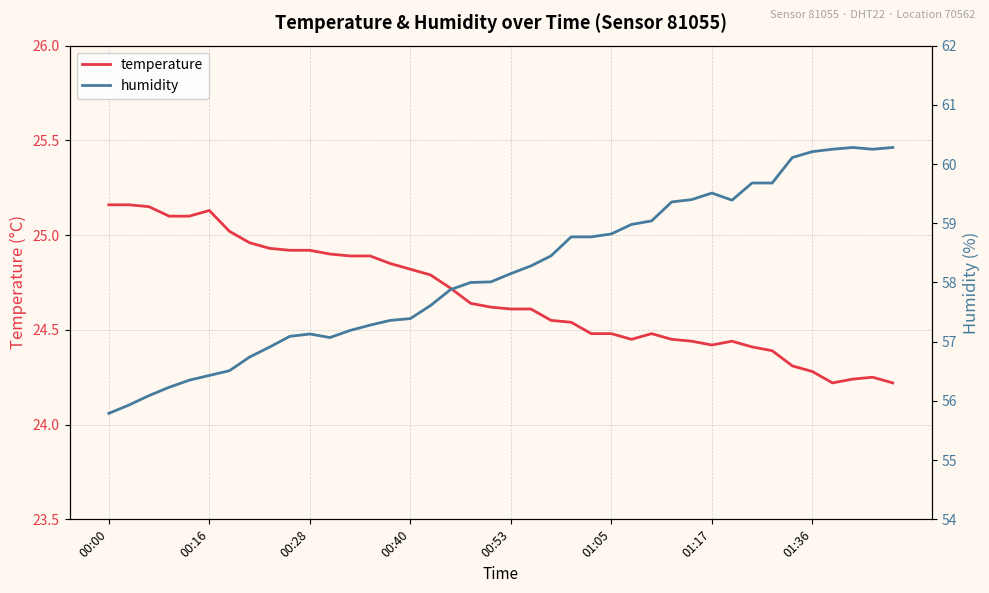

What is the maximum value shown in the chart?

60.3